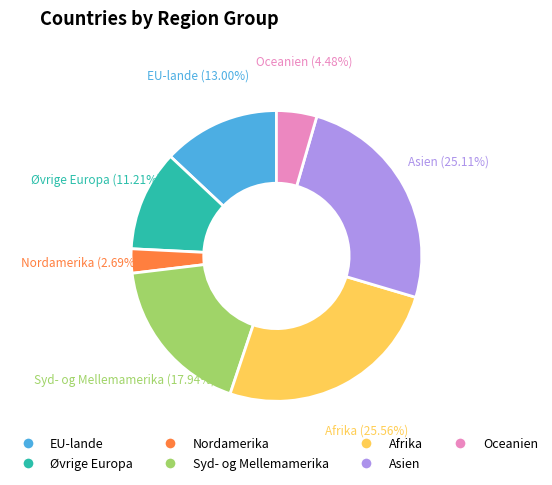

To the nearest percent, what percentage of the pie is Afrika?

26%